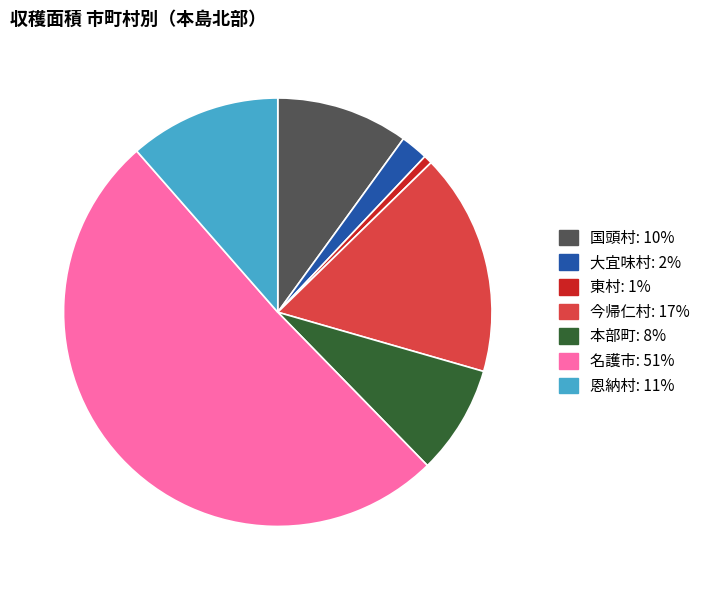

Is there any slice that represents more than half of the pie?

Yes